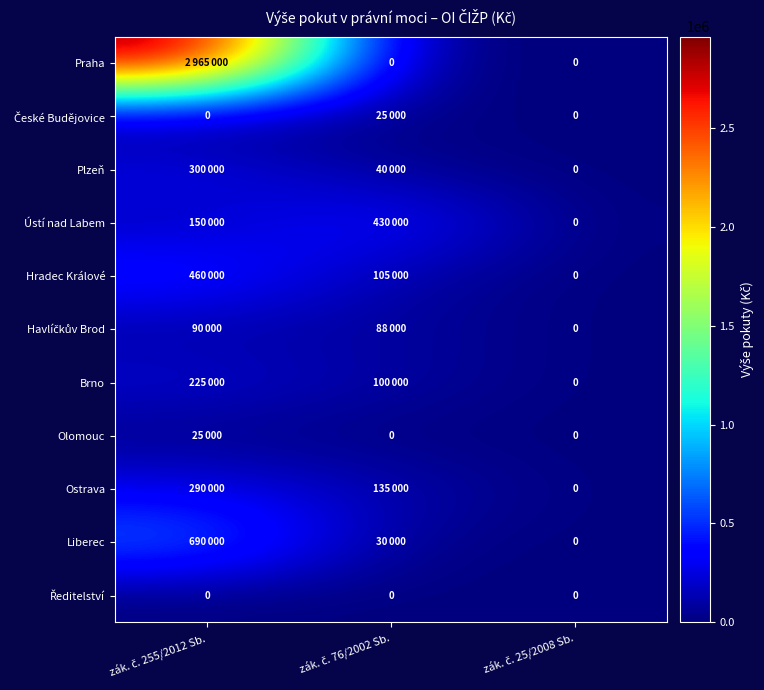

What is the difference between the maximum and minimum values in the Plzeň series?

300000